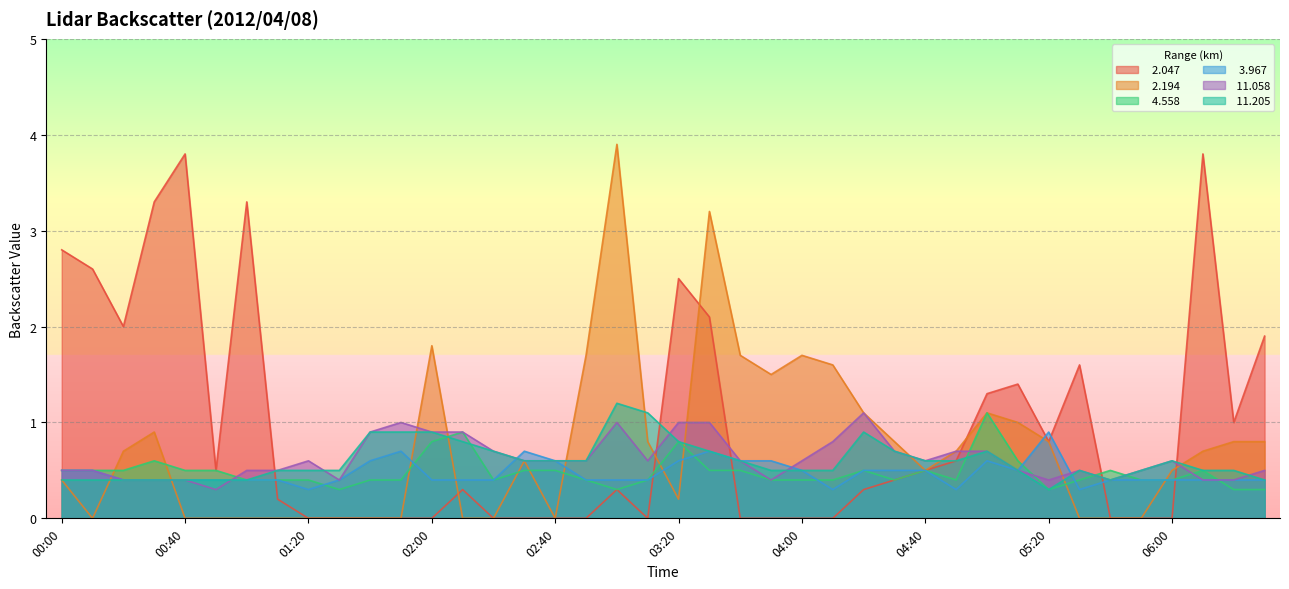

What is the spread (max minus min) of values at 04:50?

0.4